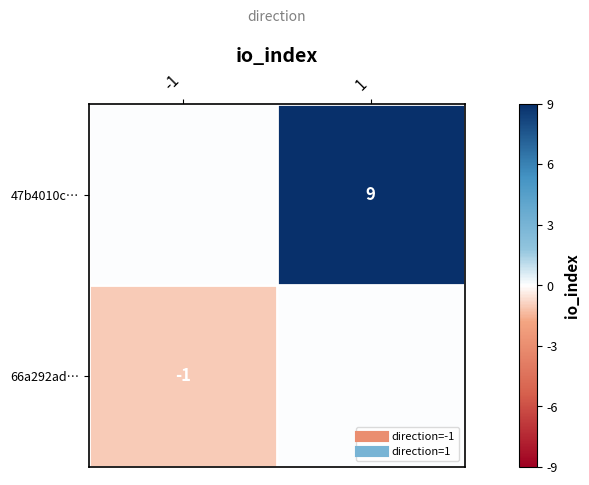

Is the value of 47b4010c… at 1 greater than the value of 66a292ad… at -1?

Yes